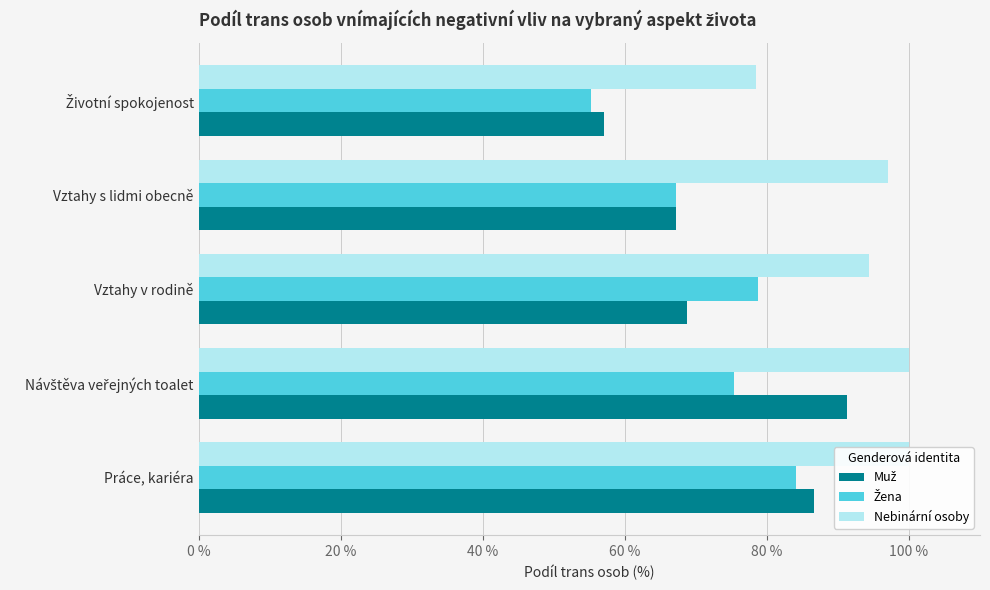

Reading left to right, what are all the values shown in this chart?

Muž: 86.7	91.3	68.8	67.2	57.1
Žena: 84.1	75.4	78.7	67.2	55.2
Nebinární osoby: 100.0	100.0	94.4	97.0	78.4